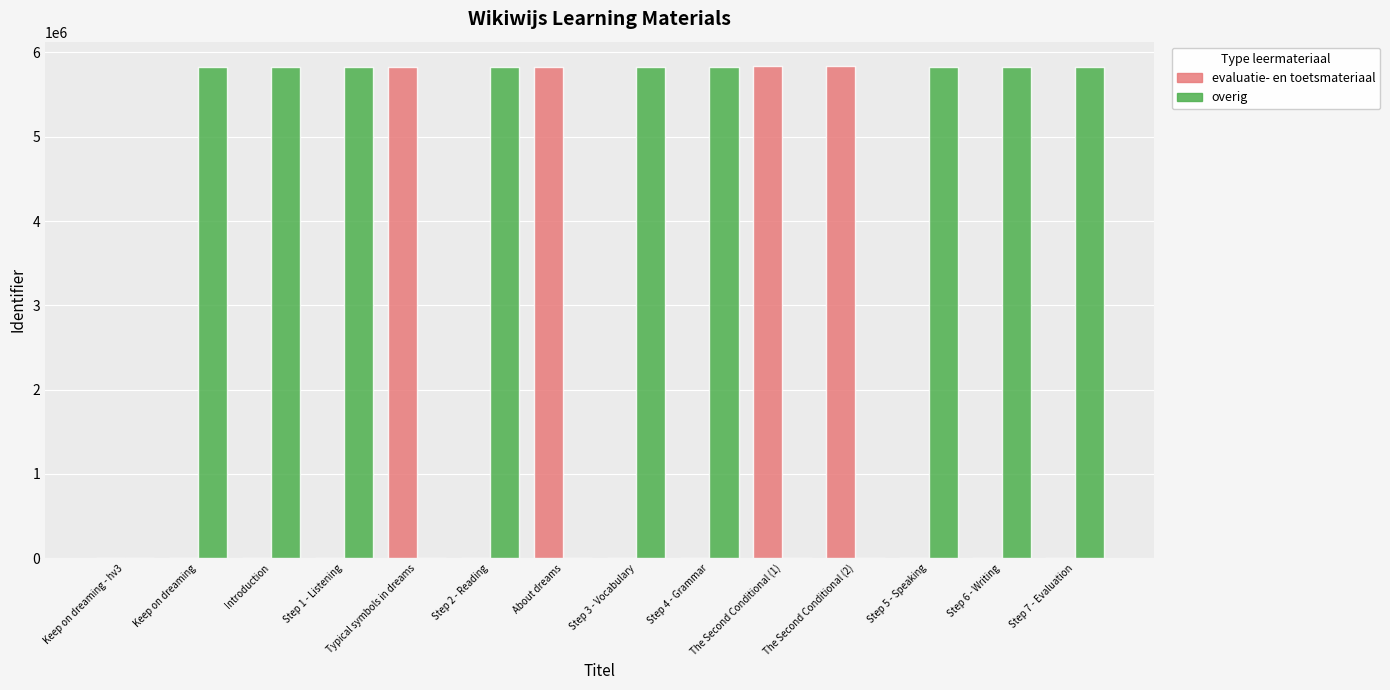

True or false: evaluatie- en toetsmateriaal has a value of 8763589 at About dreams.

False